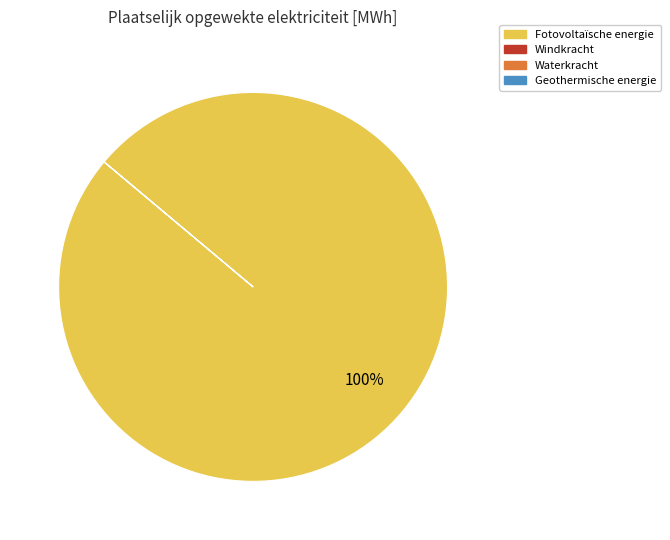

To the nearest percent, what portion does Fotovoltaïsche energie represent?

100%